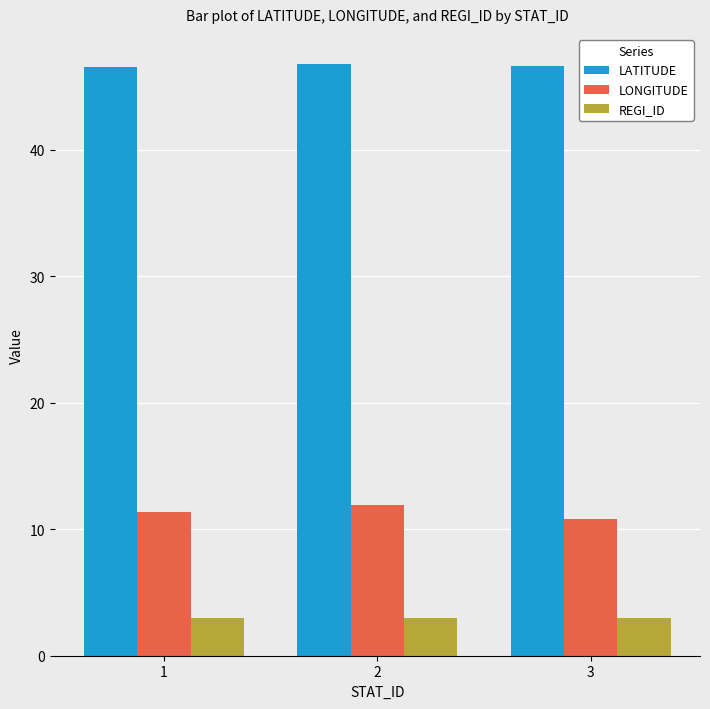

Rank the series by their maximum value, from lowest to highest.

REGI_ID, LONGITUDE, LATITUDE